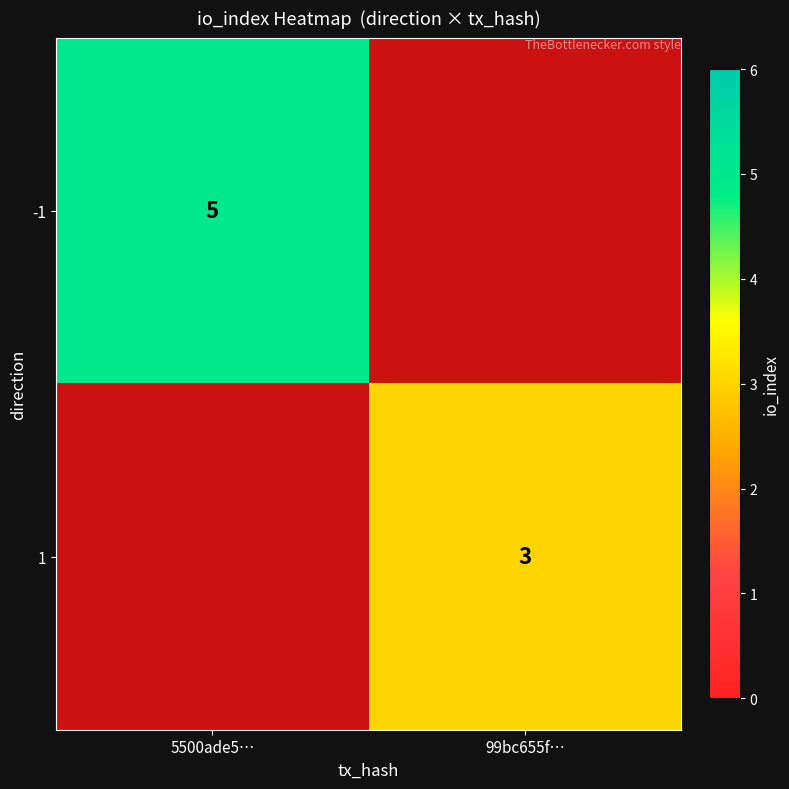

Which category has the lowest value in the 1 series?

5500ade5…